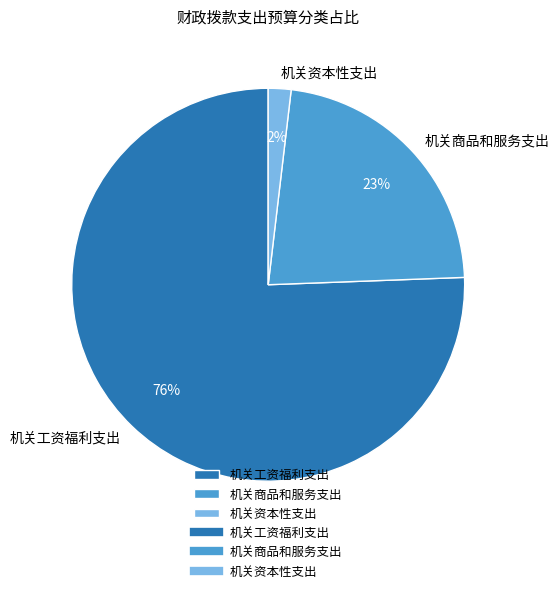

Which slice represents more than half of the pie?

机关工资福利支出